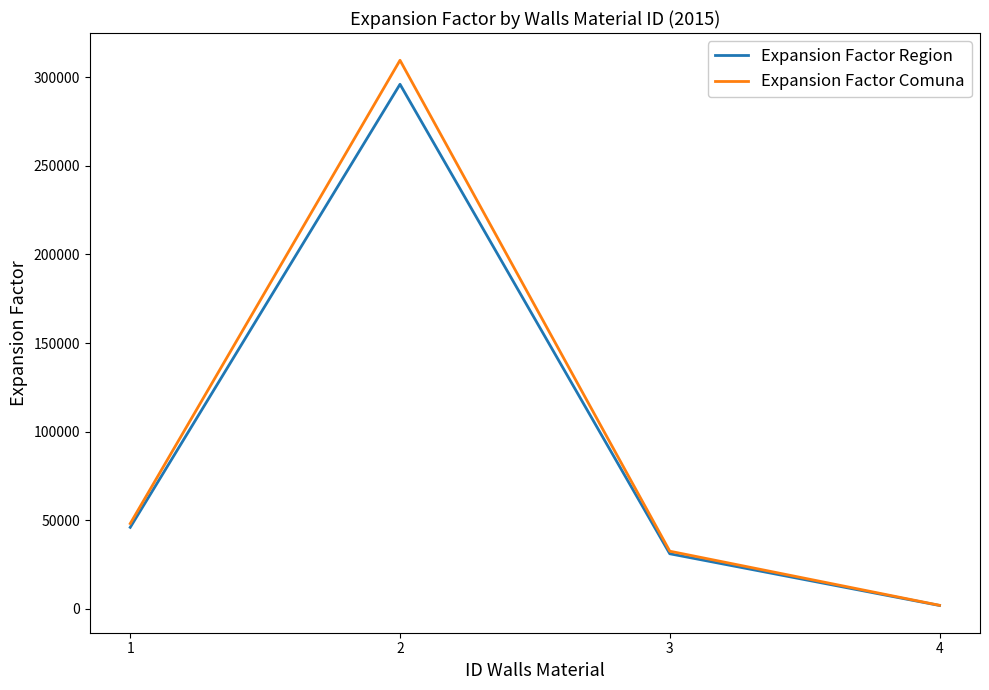

Is the value of Expansion Factor Comuna at 1 greater than the value of Expansion Factor Region at 3?

Yes